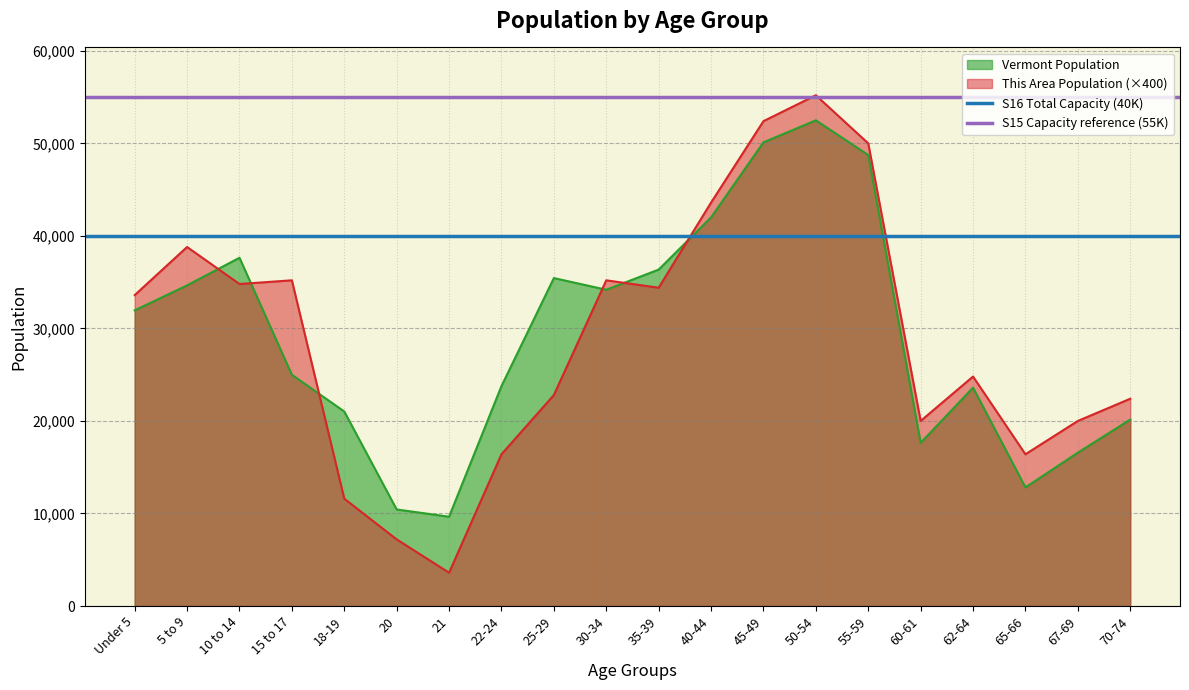

How many lines are shown in the chart?

2